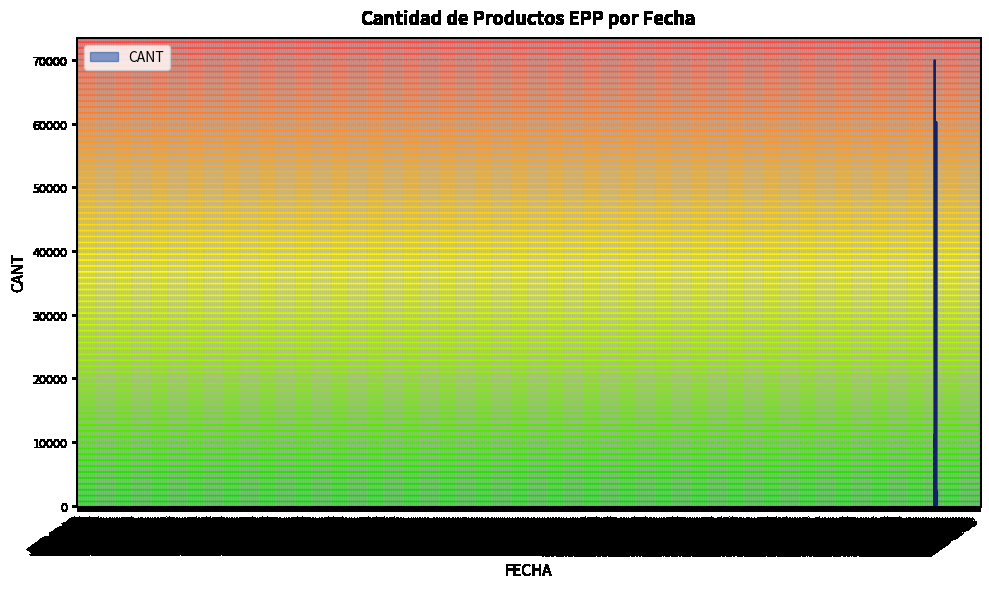

List the labels in order of value, largest first.

2020-04-20, 2020-03-18, 2020-03-18, 2020-04-18, 2020-03-05, 2020-03-18, 2020-04-18, 2020-04-03, 2020-04-08, 2020-05-07, 2020-05-06, 2020-03-24, 2020-04-16, 2020-04-21, 2020-03-27, 2020-03-30, 2020-05-06, 2020-03-06, 2020-04-15, 2020-04-20, 2020-04-20, 2020-04-20, 2020-04-29, 2020-05-07, 2020-05-07, 2020-04-28, 2020-04-08, 2020-04-22, 2020-03-31, 2020-04-22, 2020-03-31, 2020-03-14, 2020-04-28, 2020-04-22, 2020-04-22, 2020-03-14, 2020-03-16, 2020-04-22